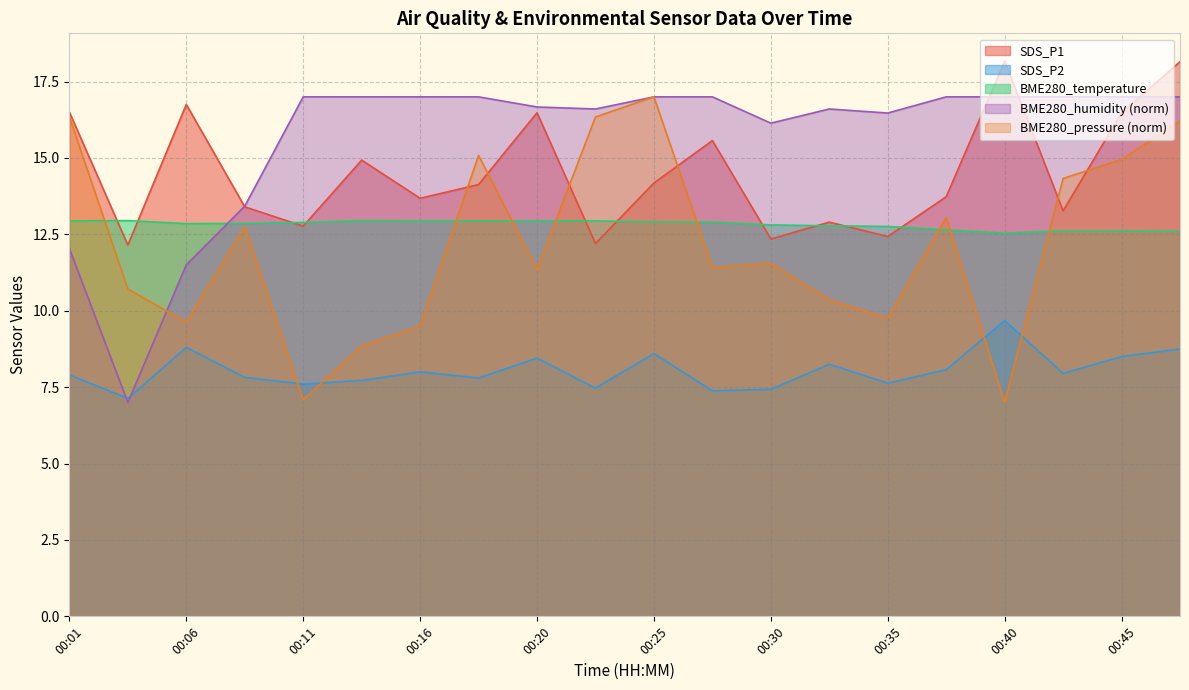

The SDS_P1 series shows 3.1 at 00:35. True or false?

False